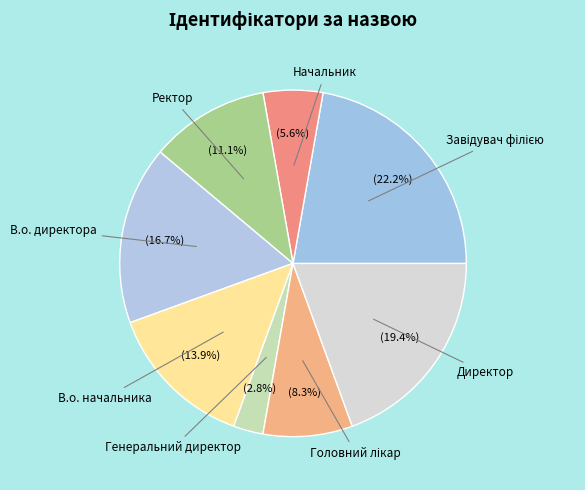

Count the number of slices in the pie.

8